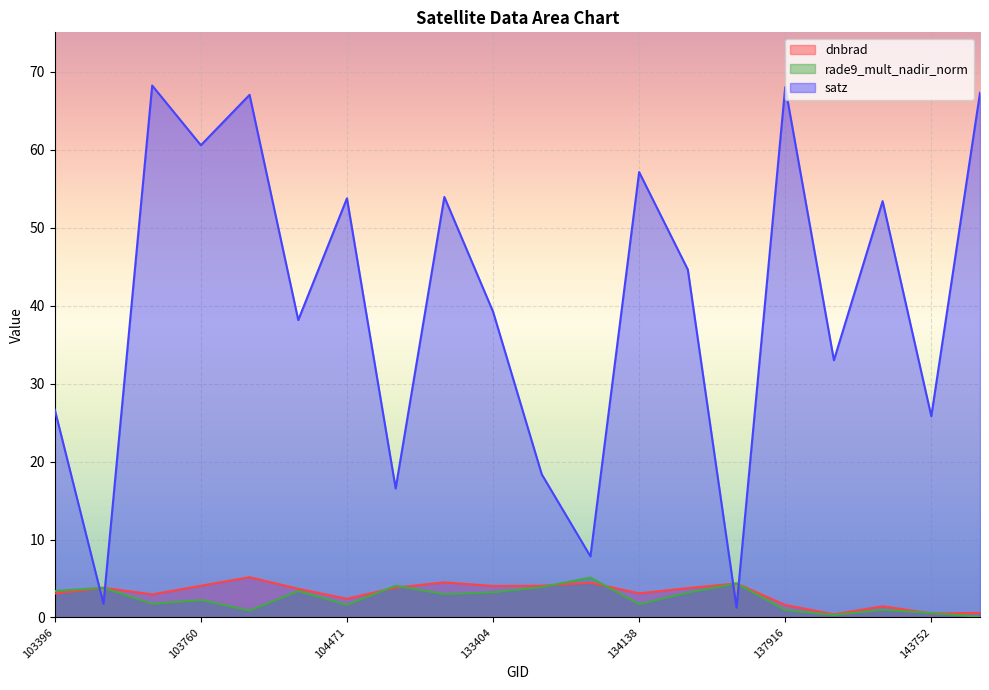

Which category has the lowest value across all series?

144733